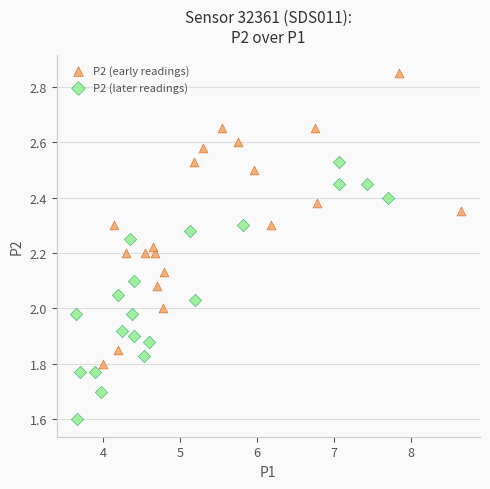

Which series contains the highest Y value?

P2 (early readings)